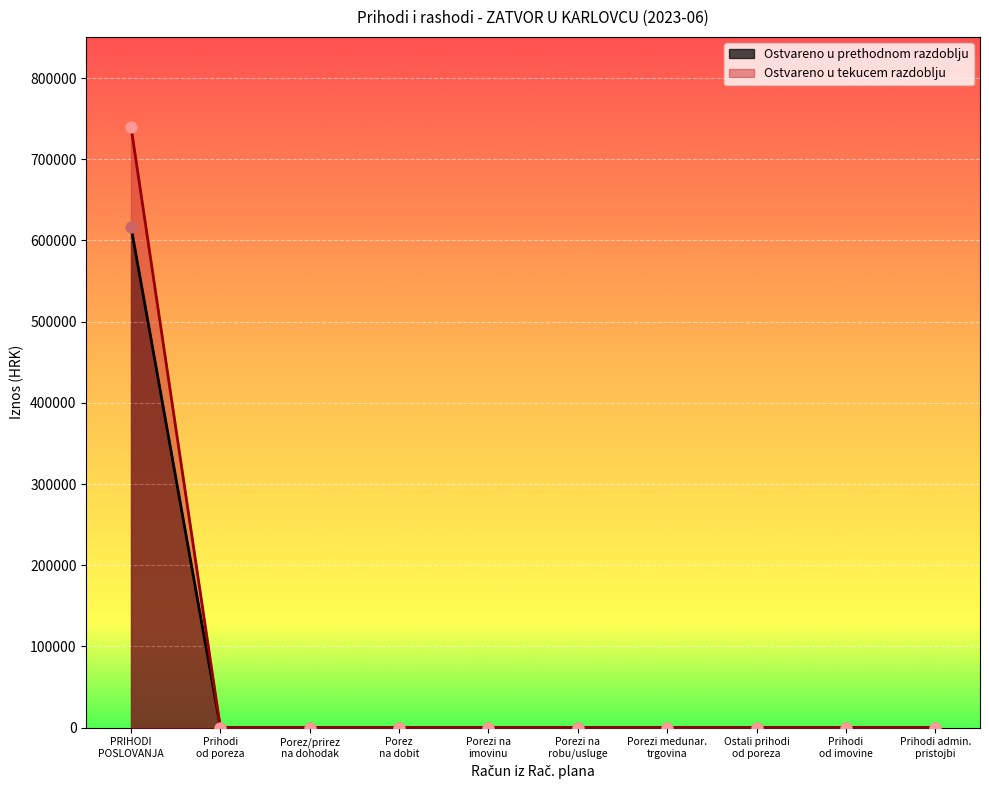

What are all the series names shown in the legend?

Ostvareno u prethodnom razdoblju, Ostvareno u tekucem razdoblju